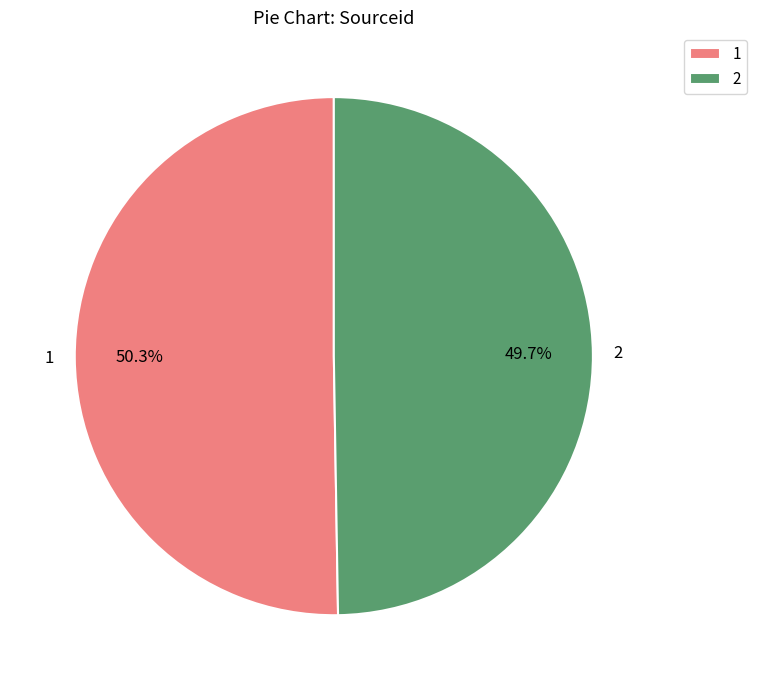

Between 2 and 1, which is larger?

1